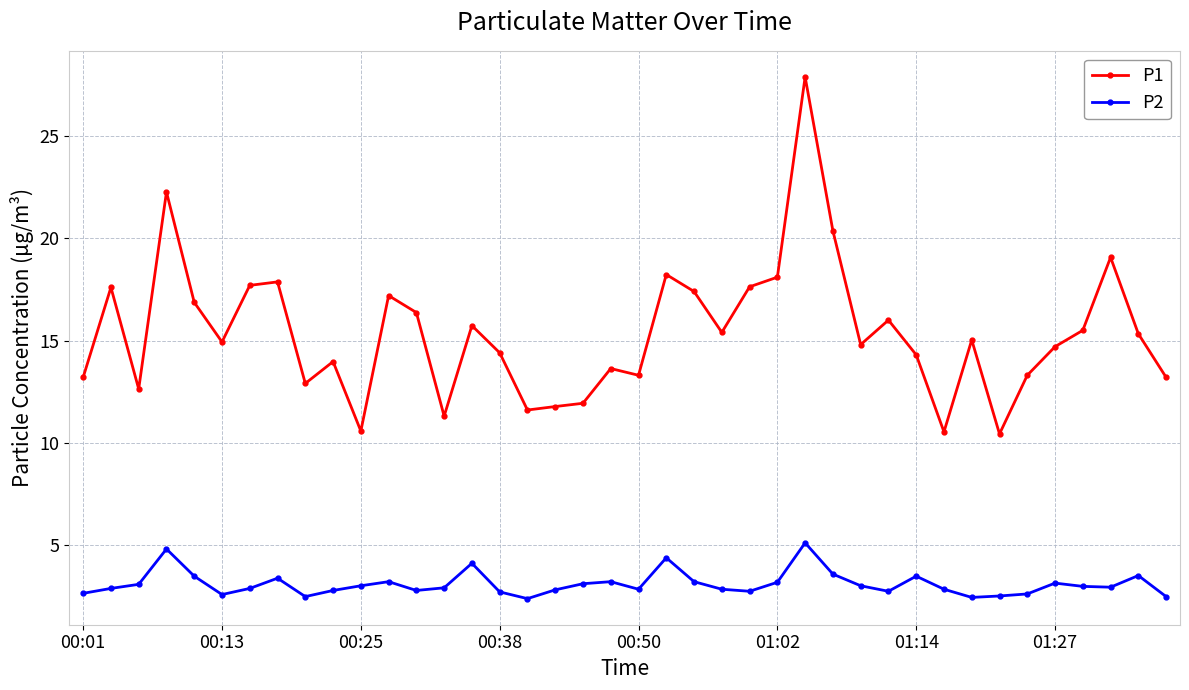

Which series has the widest spread of values?

P1